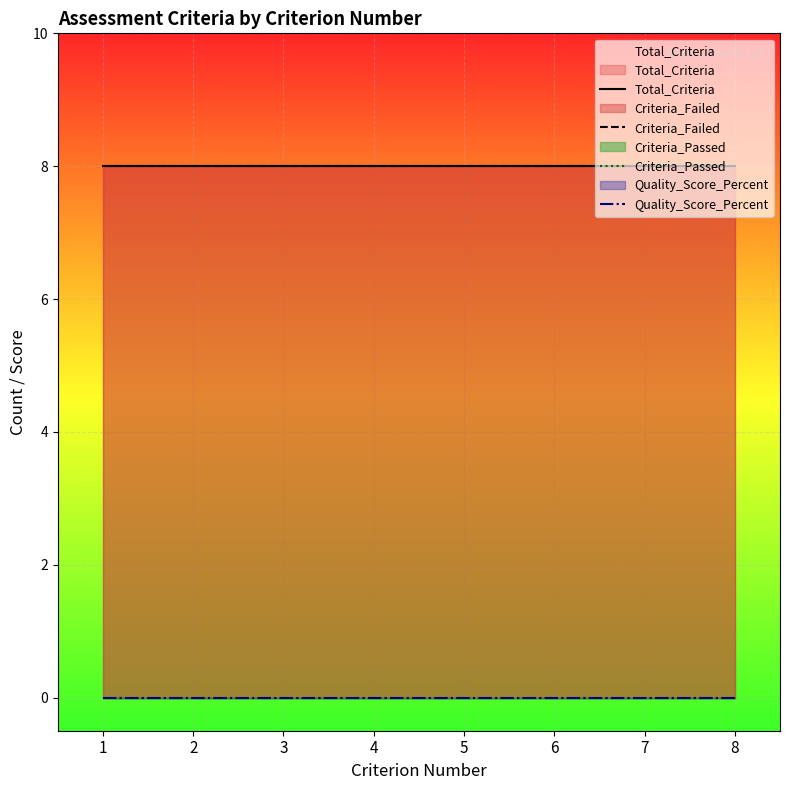

Which label corresponds to the smallest value in the chart?

1